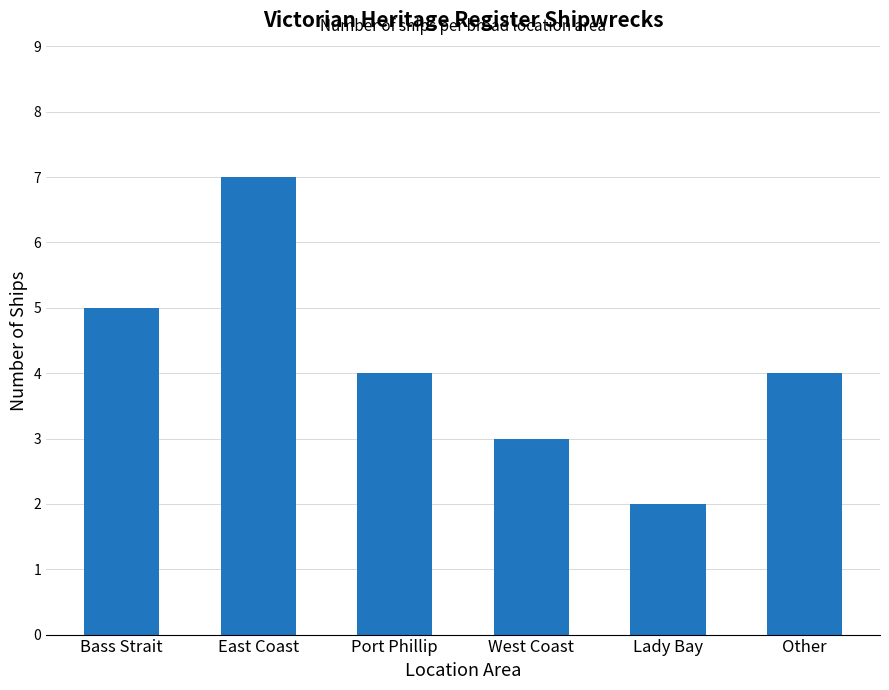

Which label corresponds to the smallest value in the chart?

Lady Bay